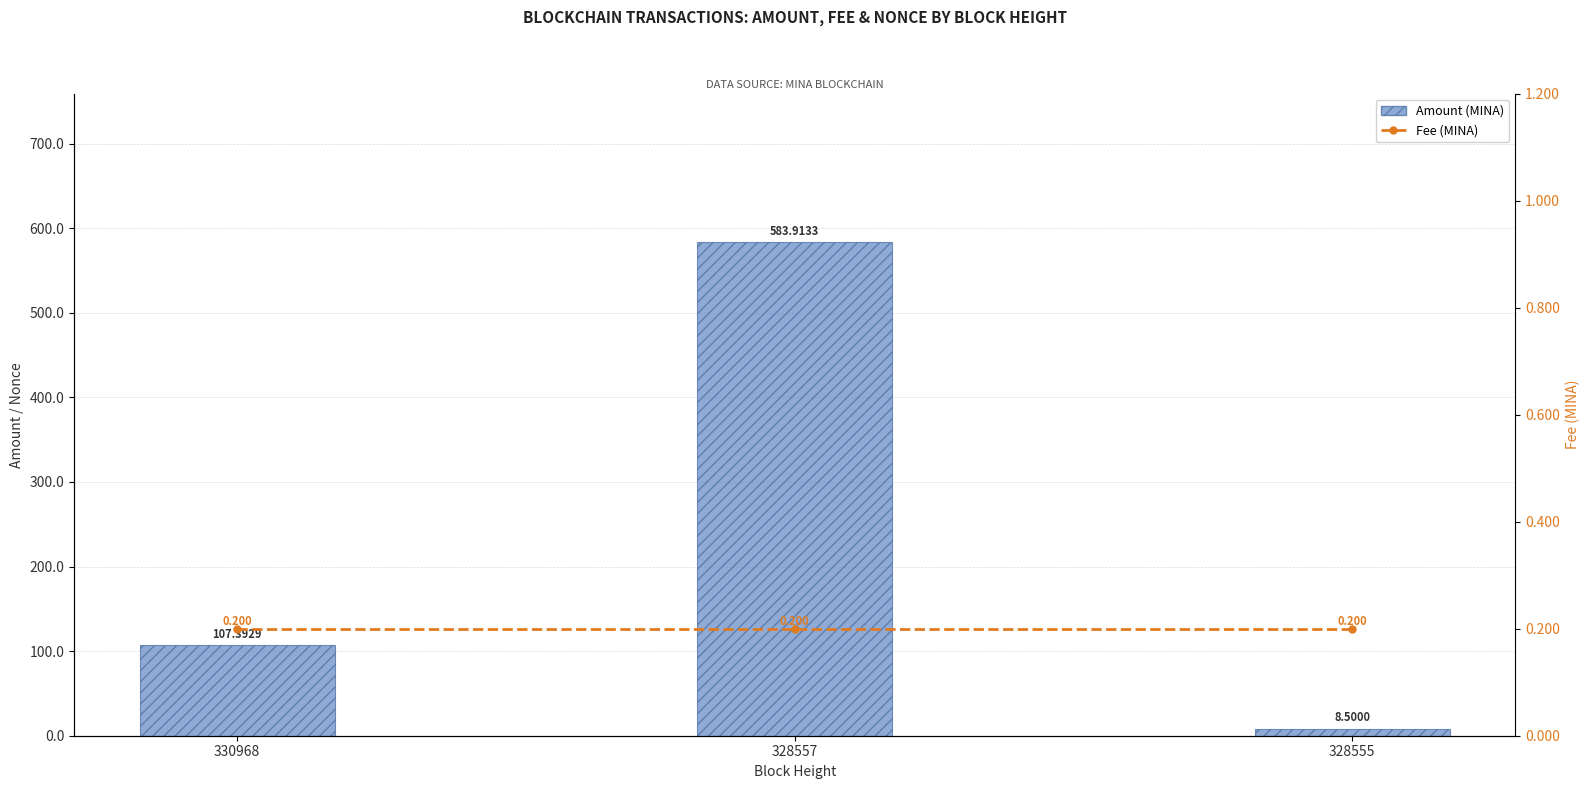

What is the total value across all series at 330968?

107.6